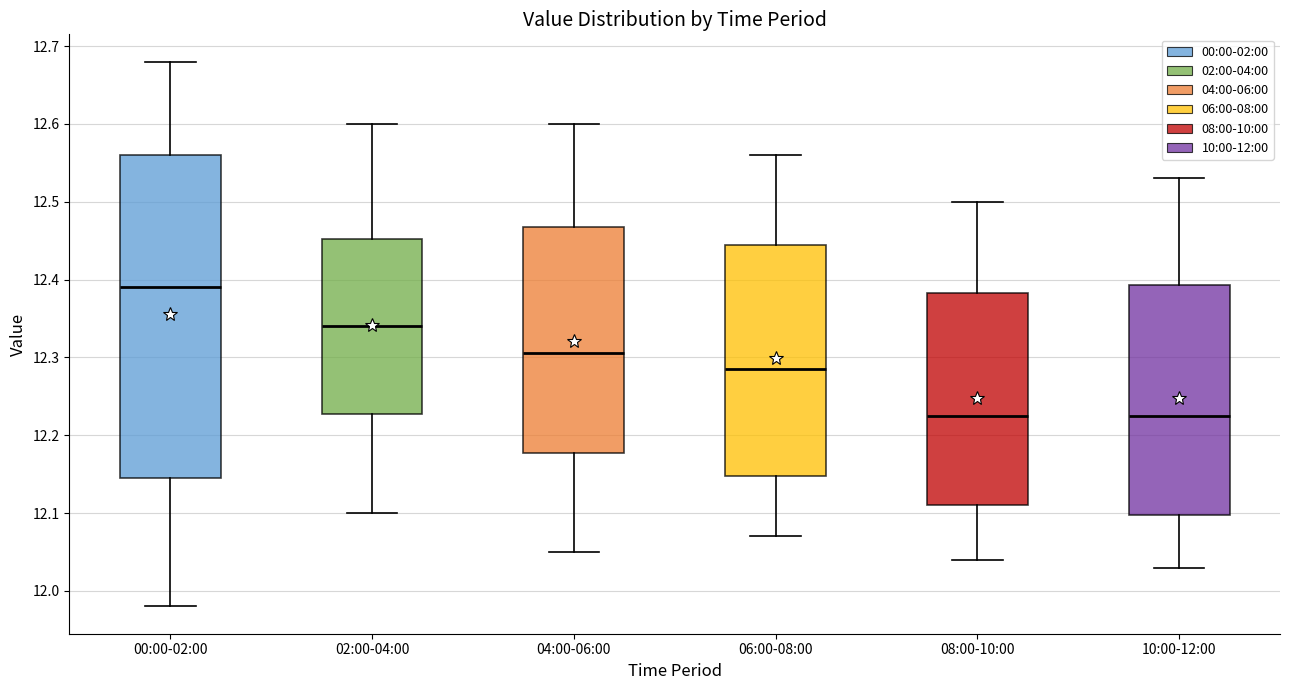

Which box is the tallest, from its lower edge to its upper edge?

00:00-02:00